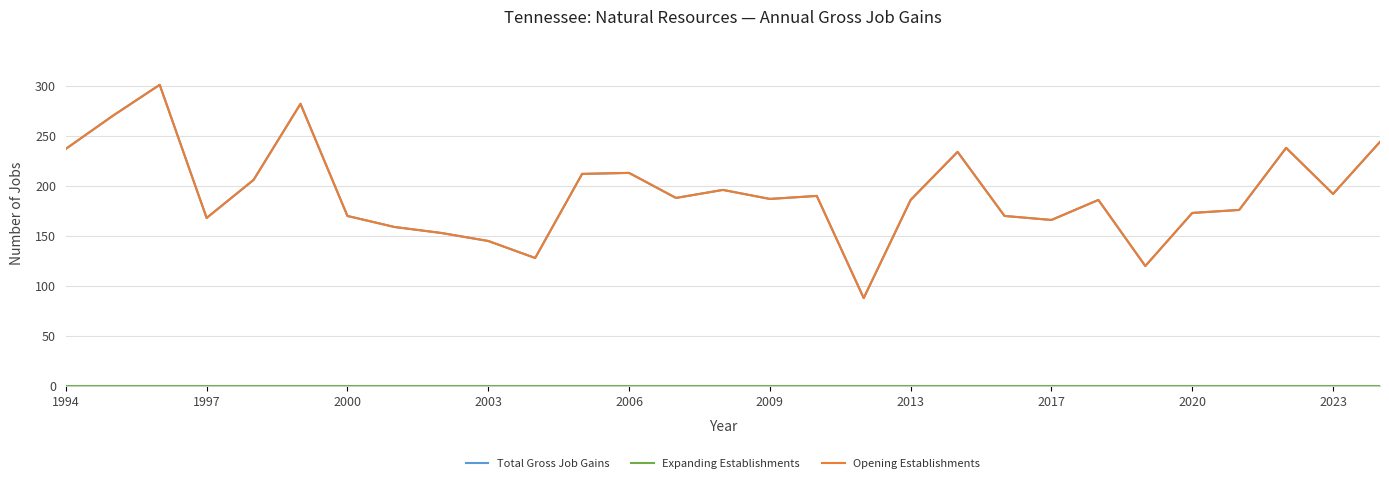

Is this an area chart (filled region under the line)?

No